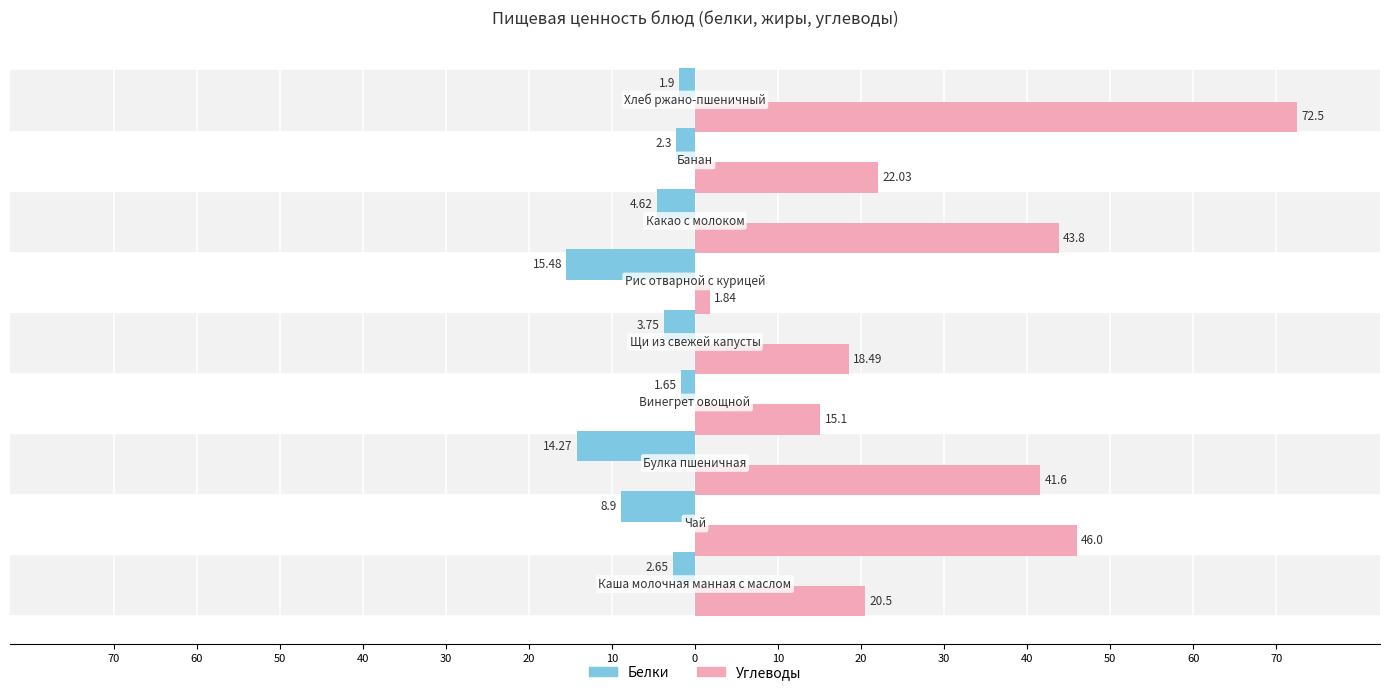

What are all the series names shown in the legend?

Белки, Углеводы